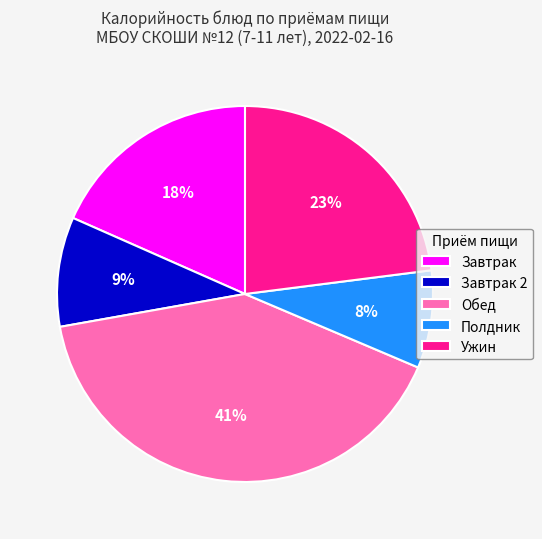

Is there any slice that represents more than half of the pie?

No